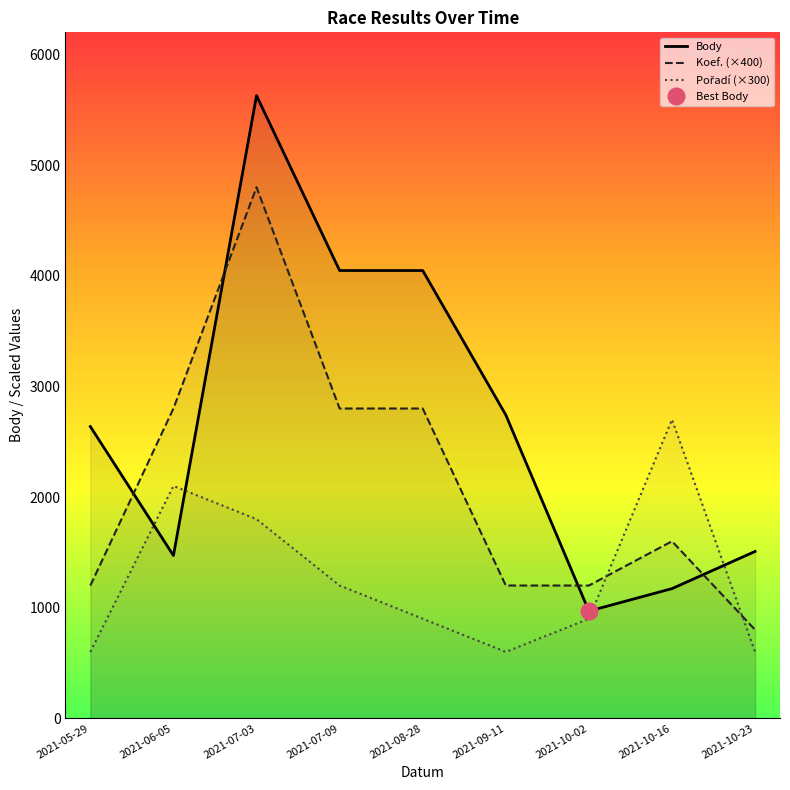

Reading left to right, extract all data points from this chart.

Body: 2637	1471	5628	4047	4047	2742	969	1172	1508
Koef.: 1200	2800	4800	2800	2800	1200	1200	1600	800
Pořadí: 600	2100	1800	1200	900	600	900	2700	600